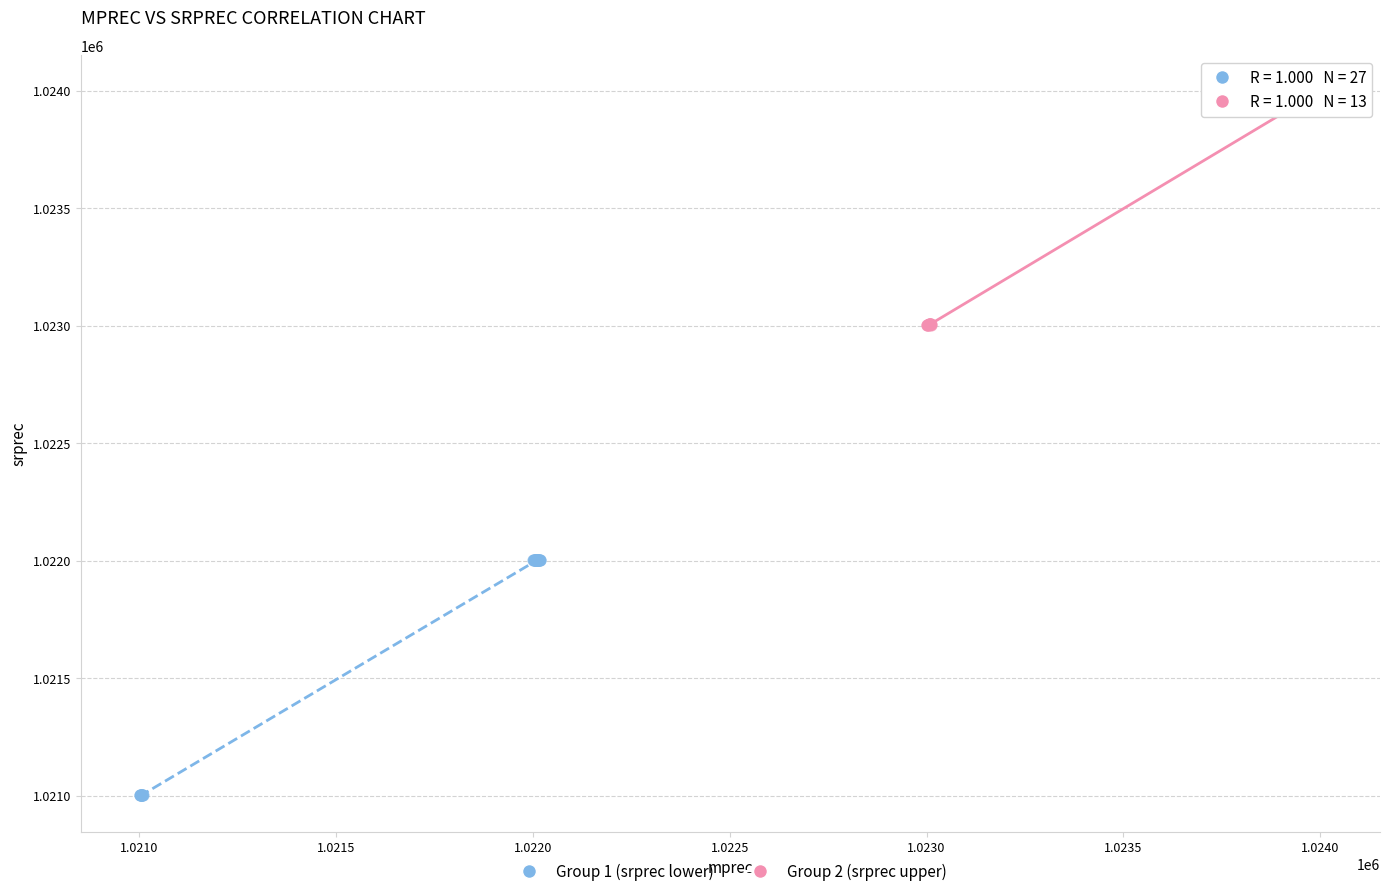

Which series reaches the minimum Y coordinate?

Group 1 (srprec lower)